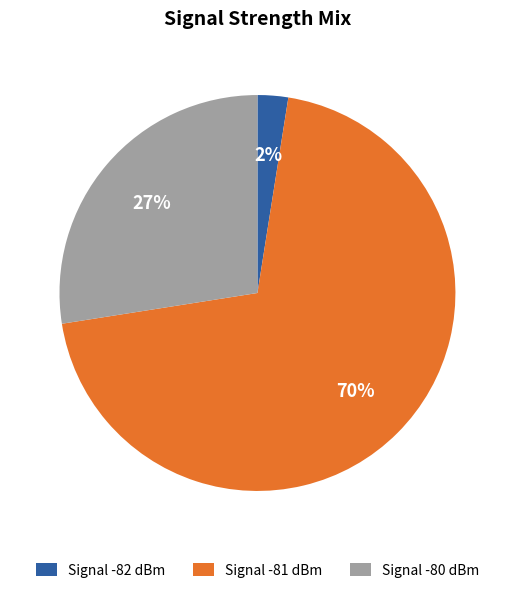

To the nearest percent, what is the average slice percentage?

33%